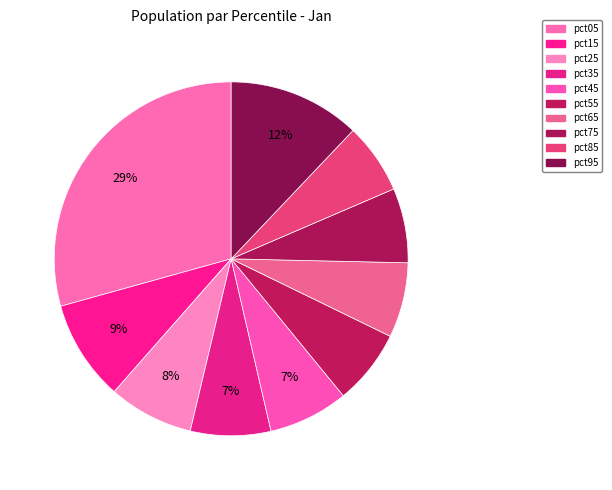

Which slice is the largest?

pct05